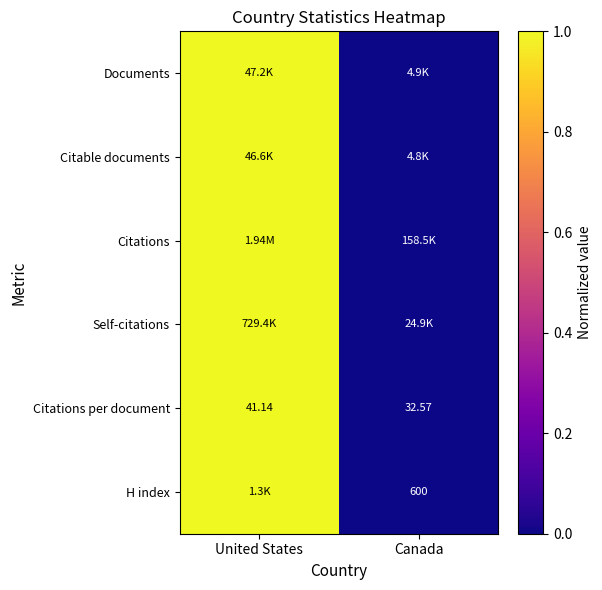

Which category has the lowest value in the Citable documents series?

Canada